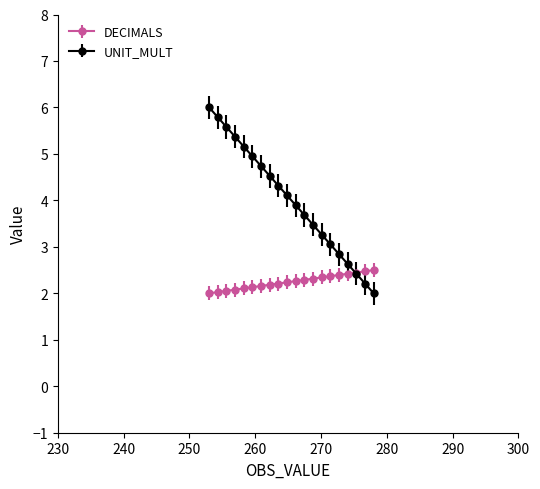

How many lines are shown in the chart?

2